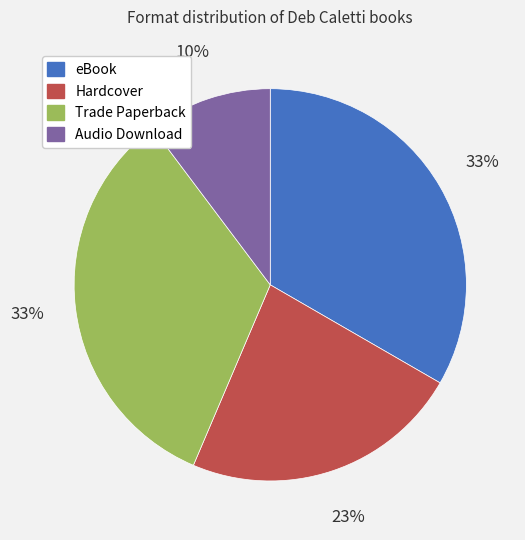

Approximately how many times larger is the value at Audio Download compared to eBook?

0.3